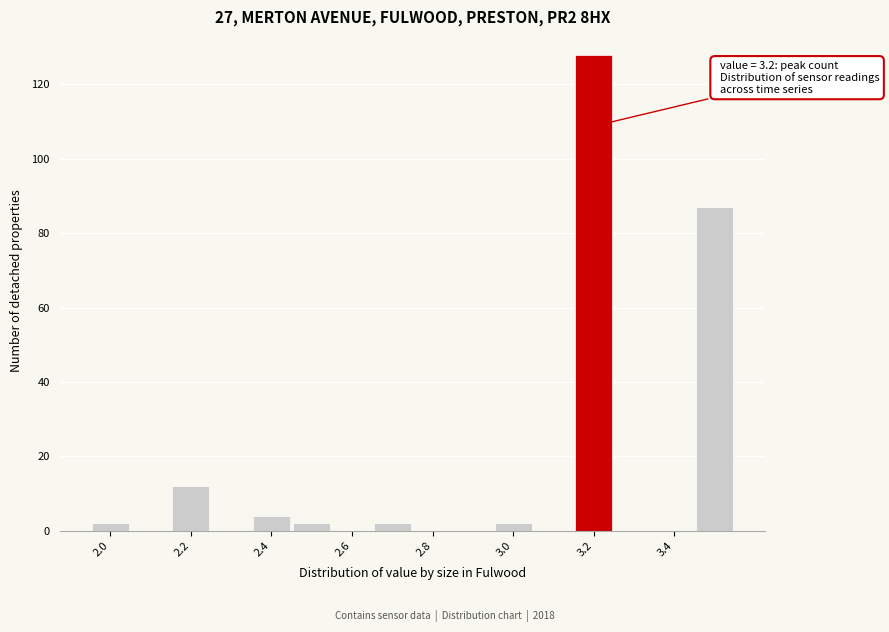

Over which range of the x-axis is the bar tallest?

3.15 to 3.25